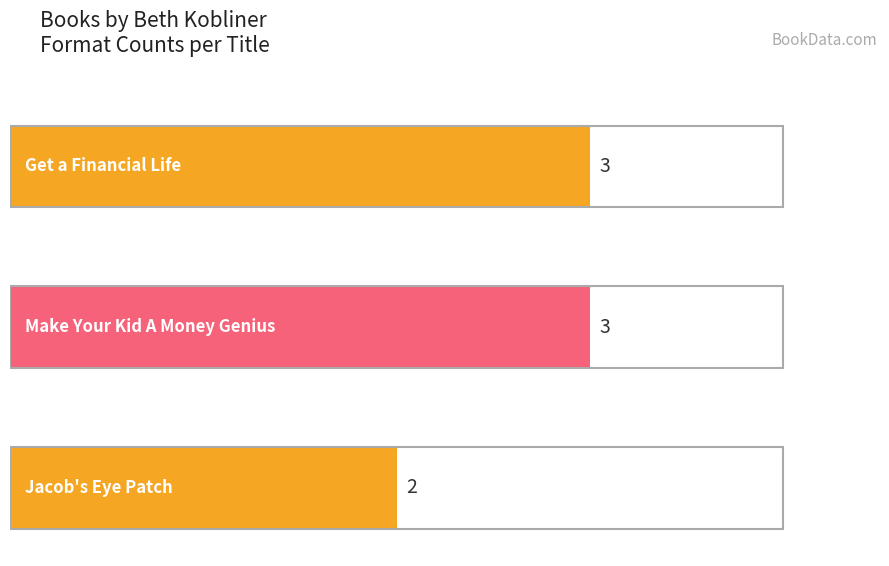

Which has a higher value, Get a Financial Life or Make Your Kid A Money Genius?

Get a Financial Life